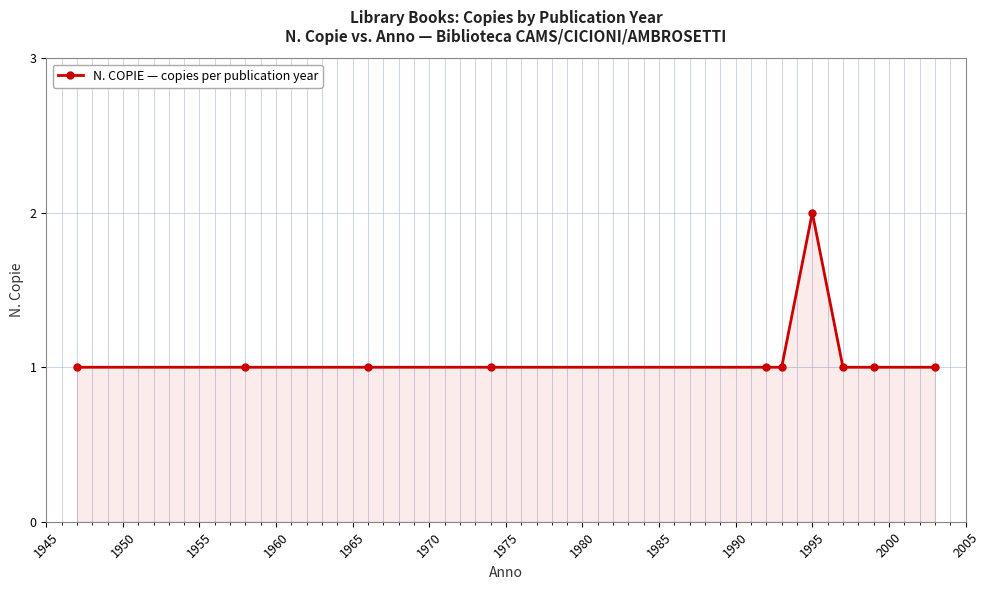

Count the number of categories in the chart.

10